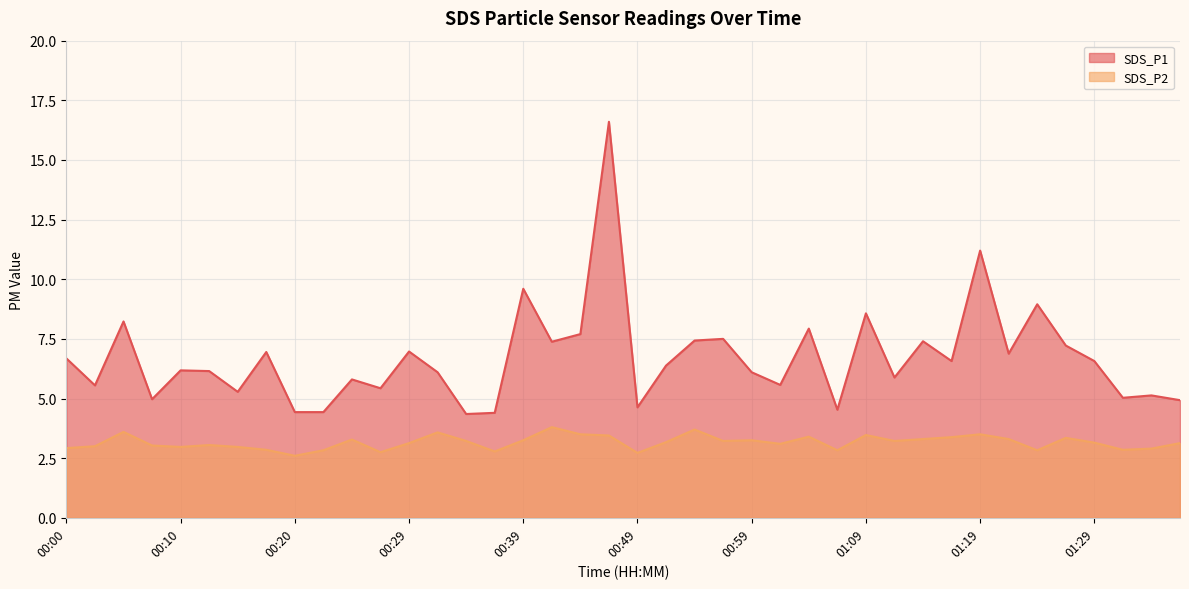

What position from the left is 01:01?

26